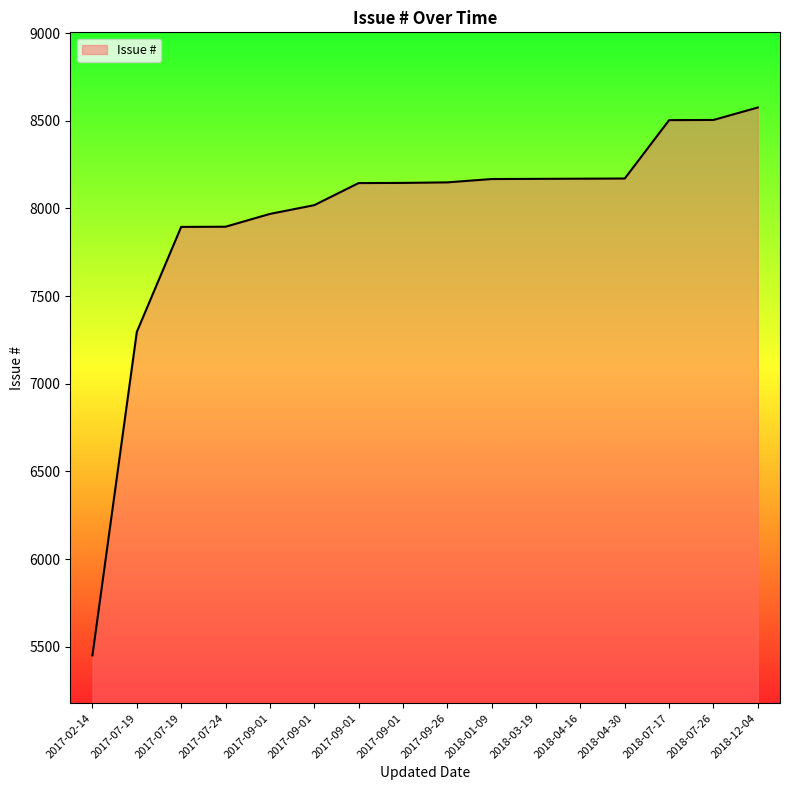

At which category does the chart reach its minimum across all series?

2017-02-14